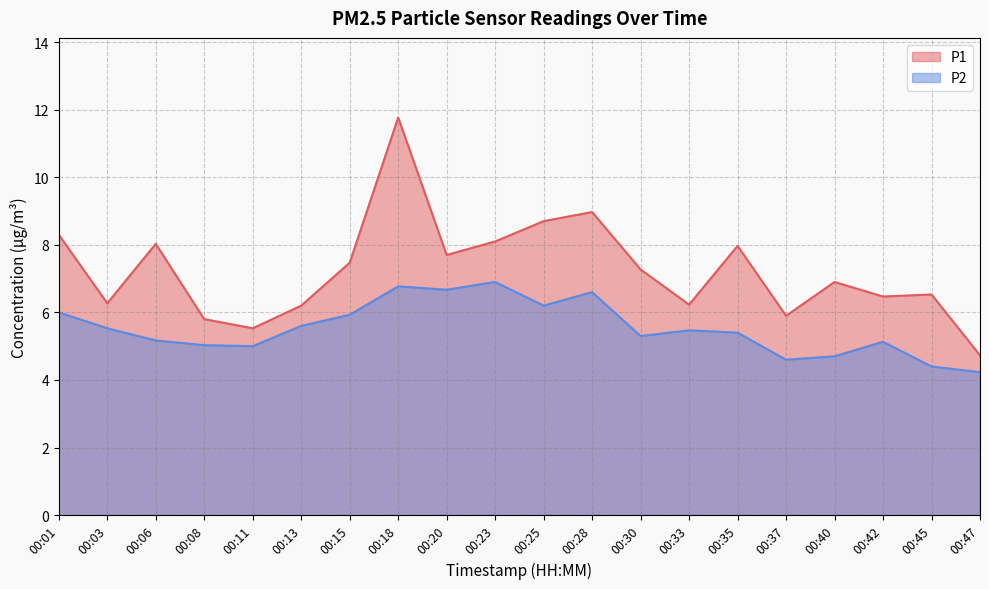

Rank the series at 00:33 from highest to lowest value.

P1, P2